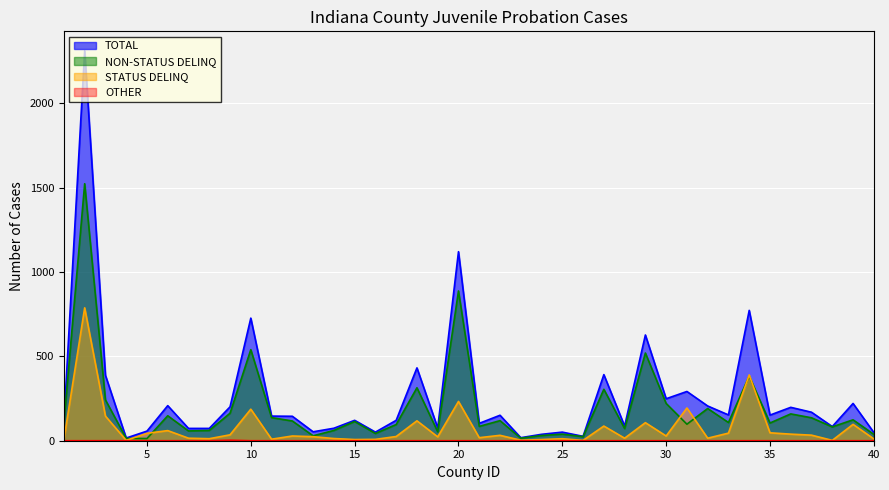

True or false: NON-STATUS DELINQ has a value of 163 at 9.

True